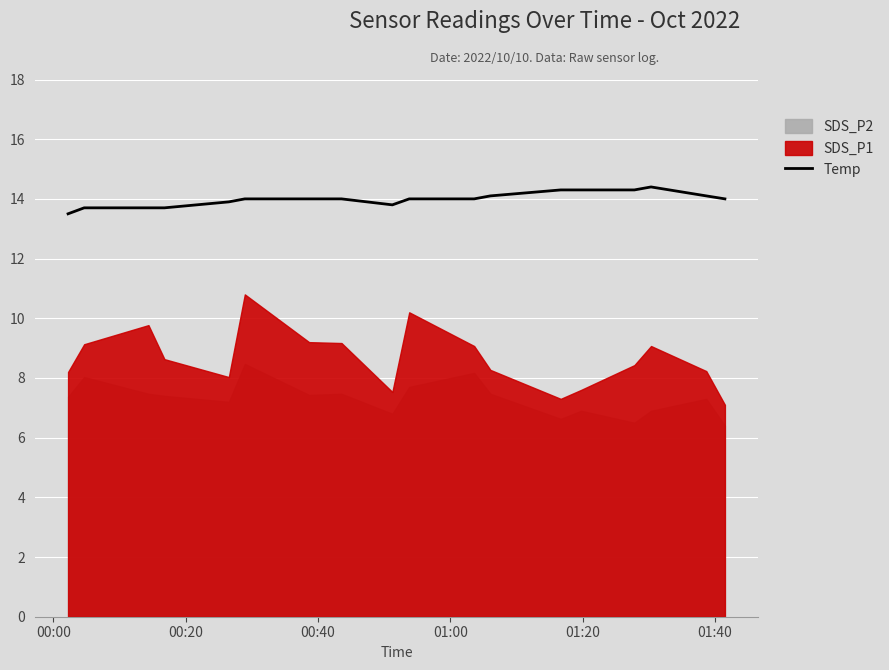

What is the highest value of the Temp series?

14.4